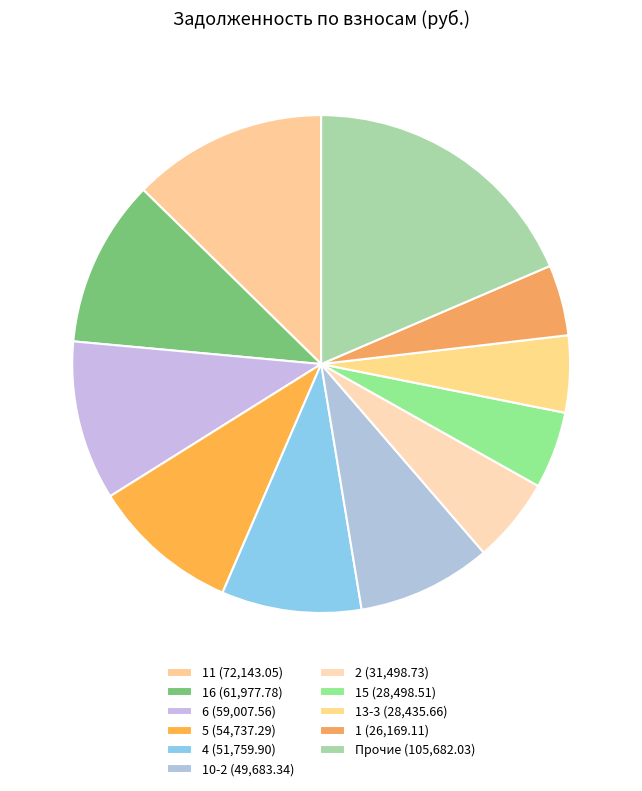

How many segments does this pie chart have?

11